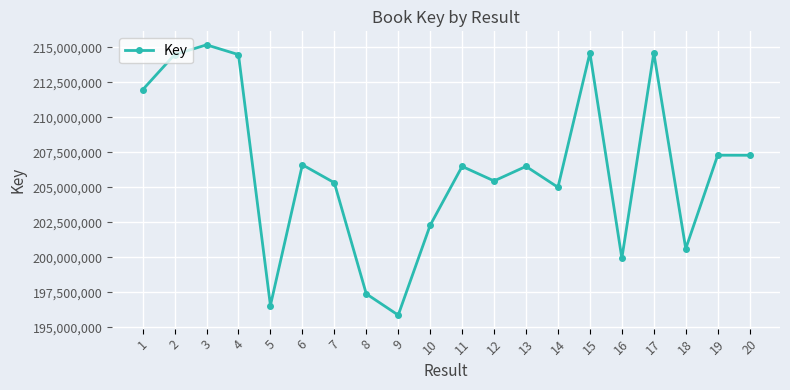

Where does the data first go above 206496393?

1